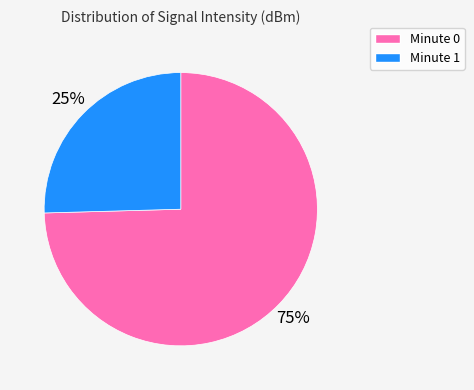

Is there any slice that represents more than half of the pie?

Yes